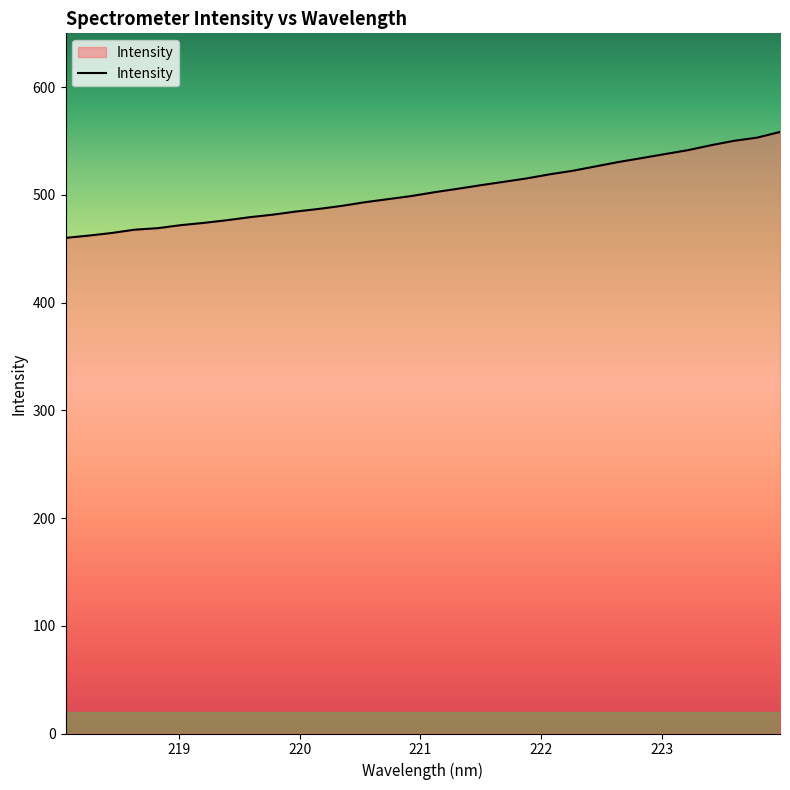

What is the minimum value shown in the chart?

460.1